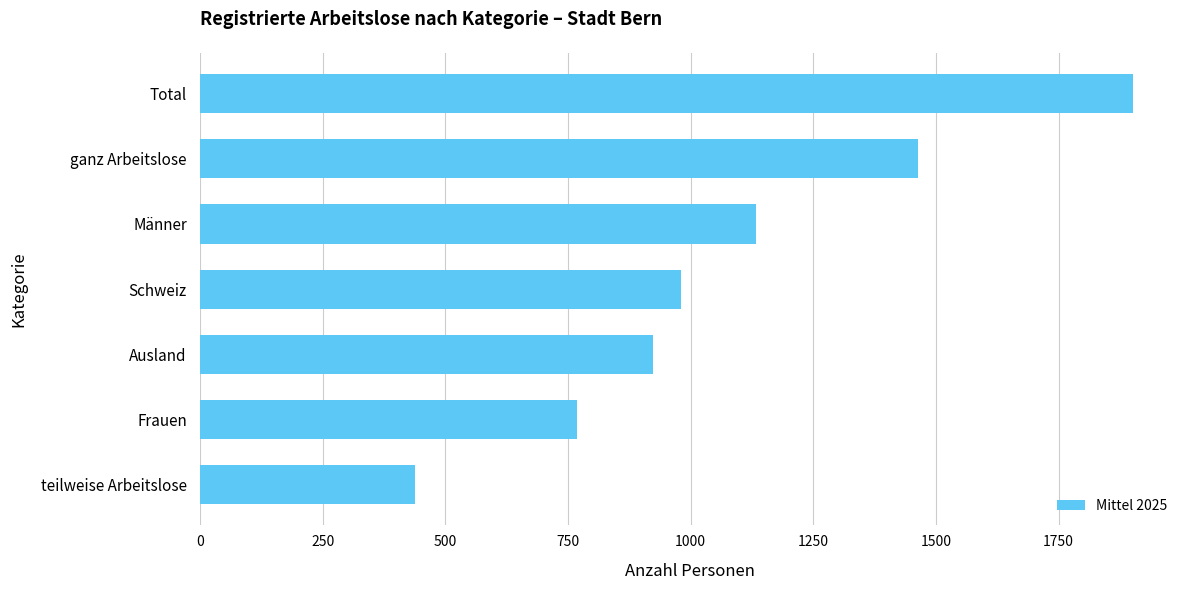

True or false: the data shows 438.8 at teilweise Arbeitslose.

True